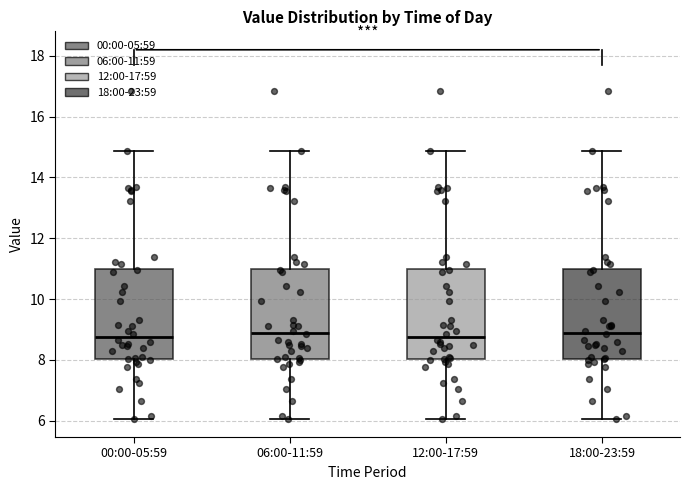

Where is the lower edge of the box for 06:00-11:59 on the y-axis? The values are not printed on the chart, so give them approximately, as read against the axis.

8.0